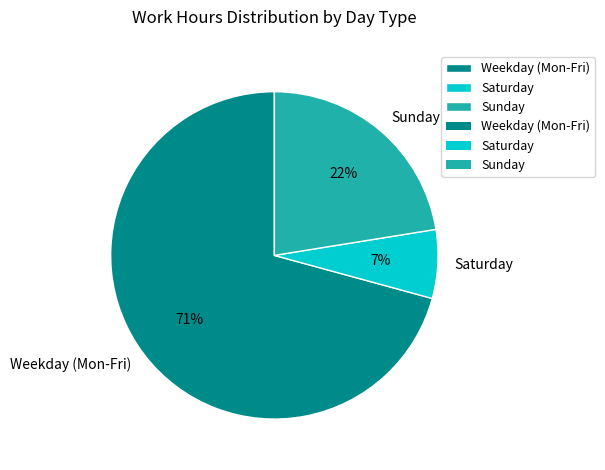

How many segments does this pie chart have?

3